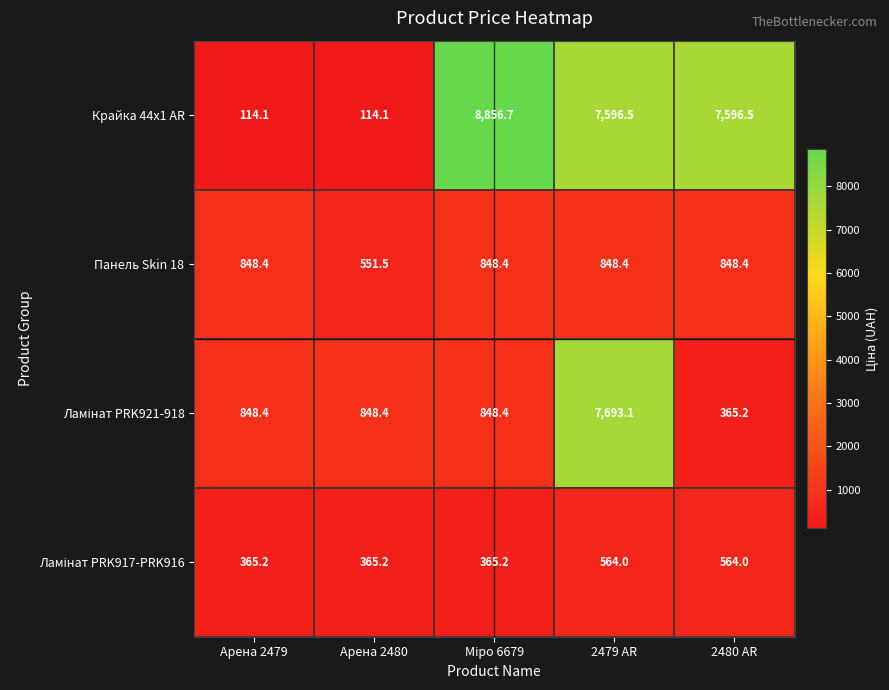

Which series has the widest spread of values?

Крайка 44x1 AR